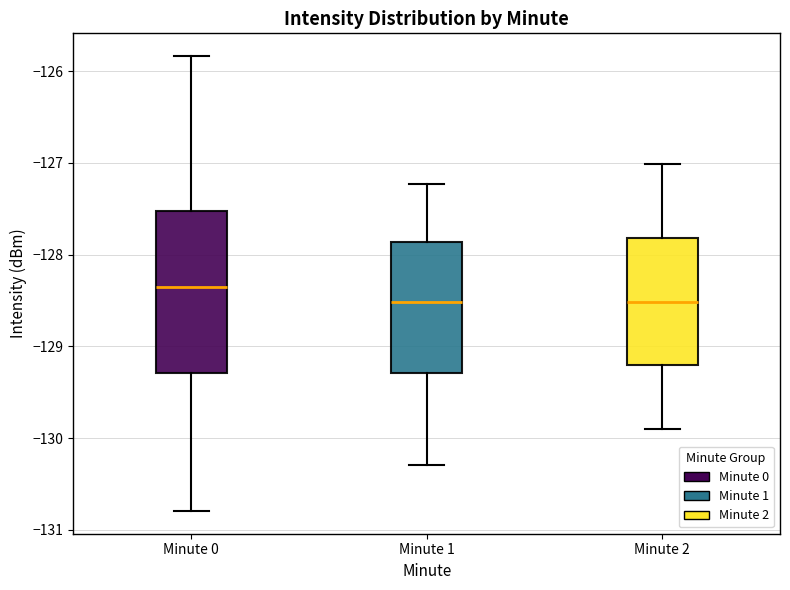

Reading left to right, transcribe this box plot: for each box, give where its median line is, the range the box spans, and where its two whiskers end, as read against the y-axis. The values are not printed on the chart, so give them approximately, as read against the axis.

Minute 0: median -128.4, box -129.3 to -127.5, whiskers -130.8 to -125.8
Minute 1: median -128.5, box -129.3 to -127.9, whiskers -130.3 to -127.2
Minute 2: median -128.5, box -129.2 to -127.8, whiskers -129.9 to -127.0